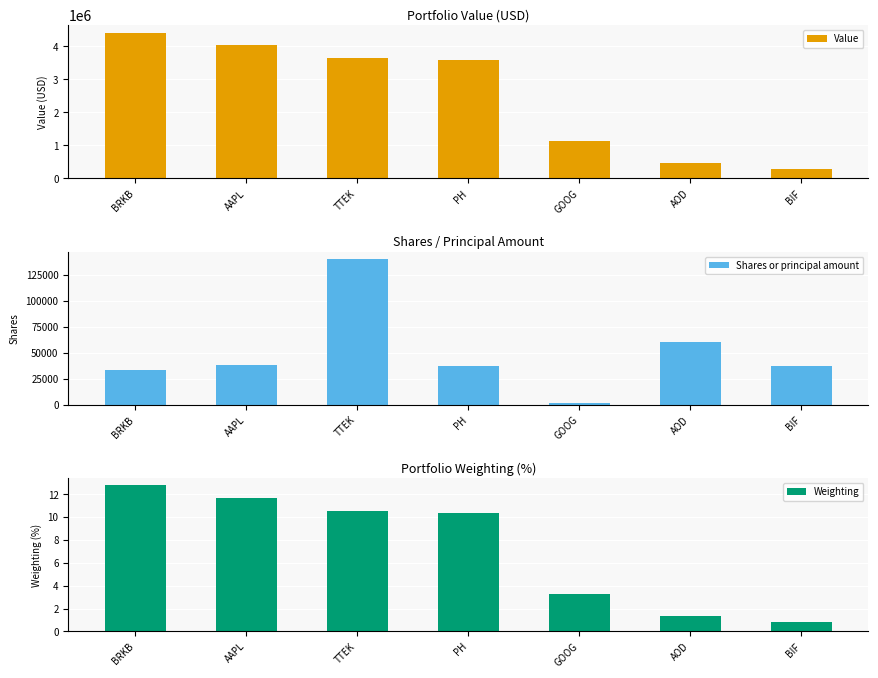

Rank the series by their maximum value, from highest to lowest.

Value, Shares or principal amount, Weighting